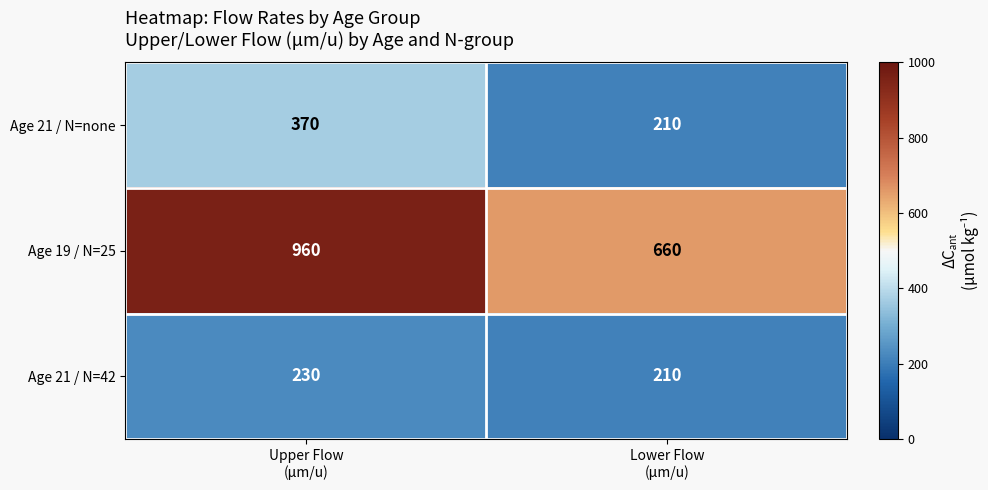

At which category is the sum across all series the highest?

Upper Flow
(μm/u)